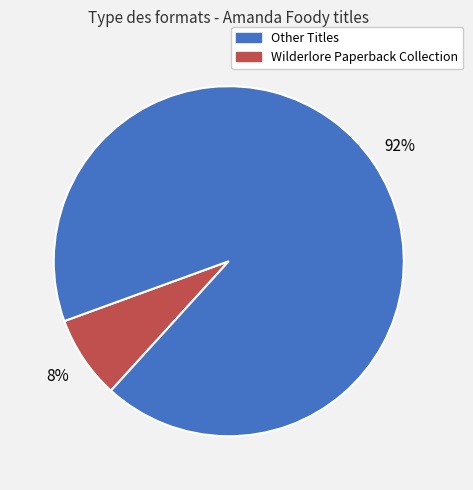

How many segments does this pie chart have?

2